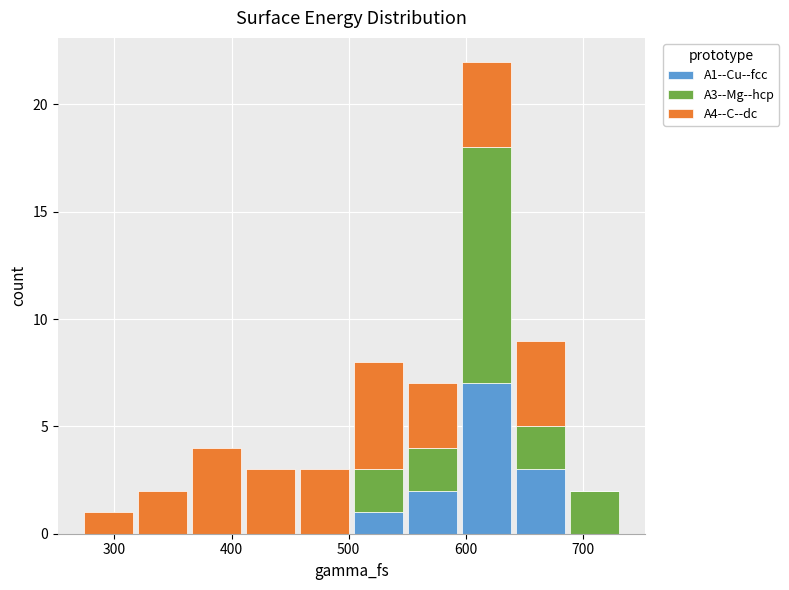

Reading left to right, list every stacked bar in this chart as the range it spans on the x-axis followed by its total height. Neither the bar edges nor the heights are printed on the chart, so give them approximately, as read against the axes.

270 to 320: 1
320 to 360: 2
360 to 410: 4
410 to 460: 3
460 to 500: 3
500 to 550: 8
550 to 590: 7
590 to 640: 22
640 to 690: 9
690 to 730: 2